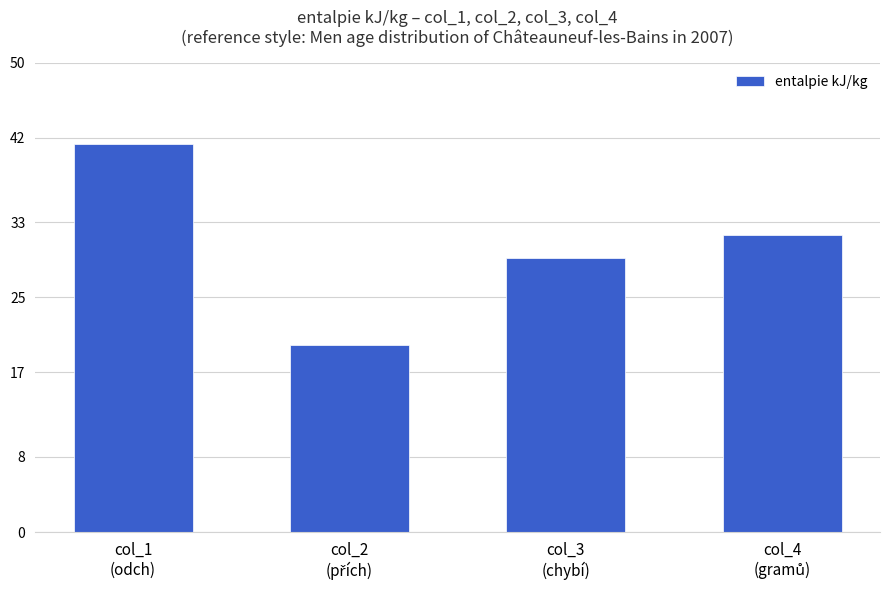

What is the sum of all values?

122.0